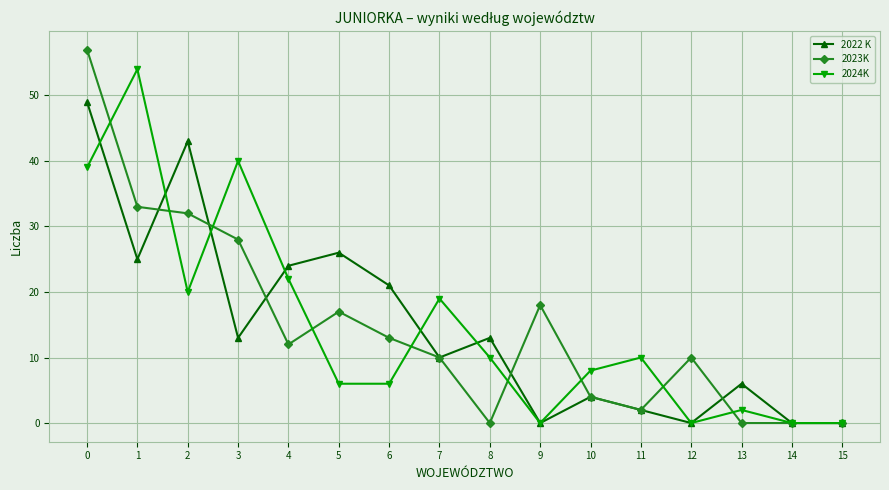

The value of 2023K at 8 is 38. True or false?

False